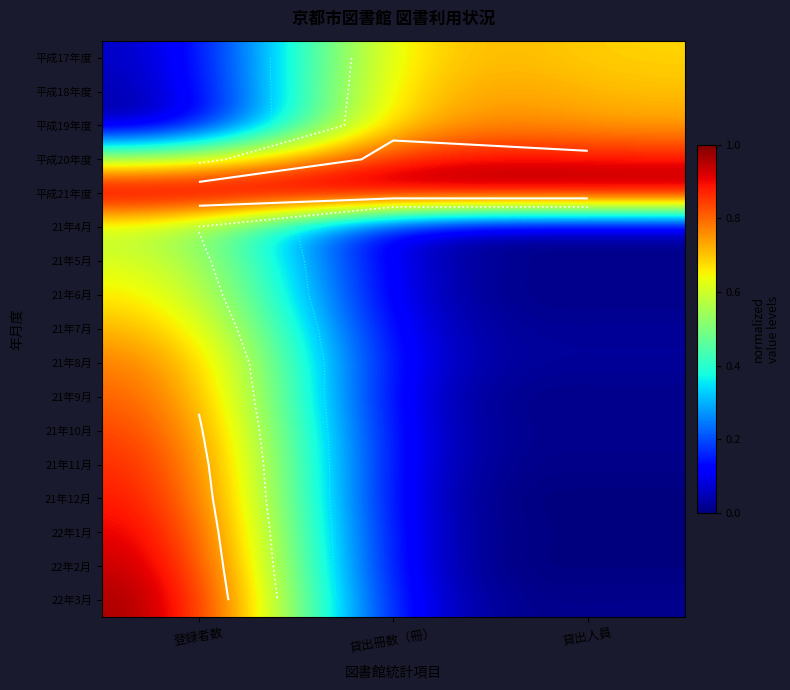

Read the 平成20年度 value at 貸出冊数（冊）.

0.9